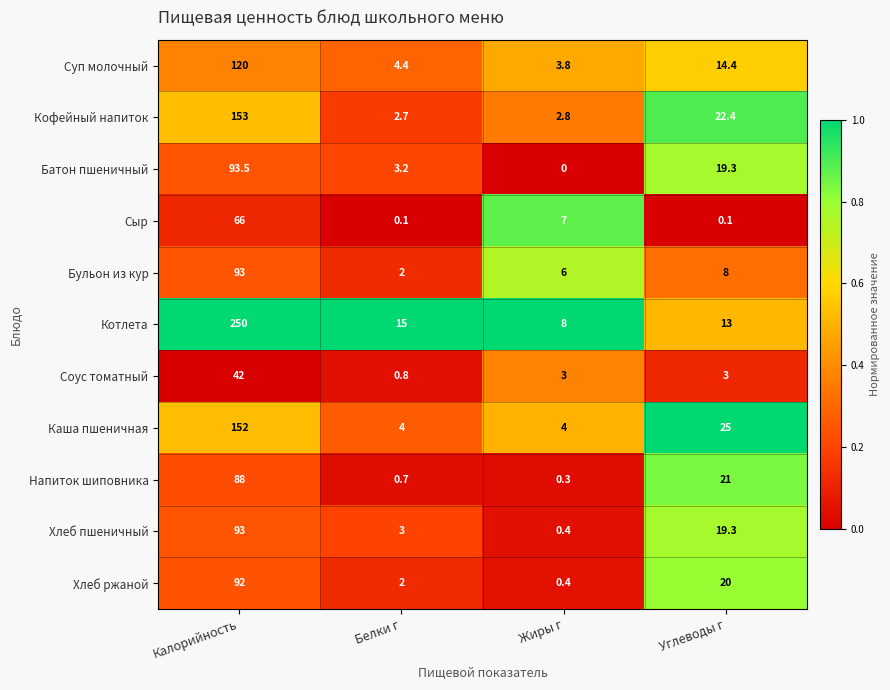

Where does the Бульон из кур series first go above 8?

Калорийность